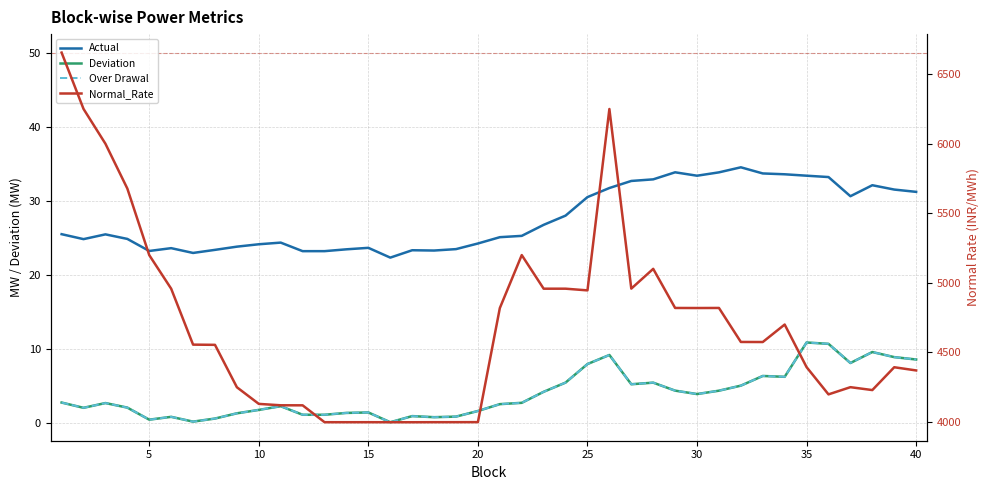

What is the value of the Deviation point at the 18th from the left?

0.8